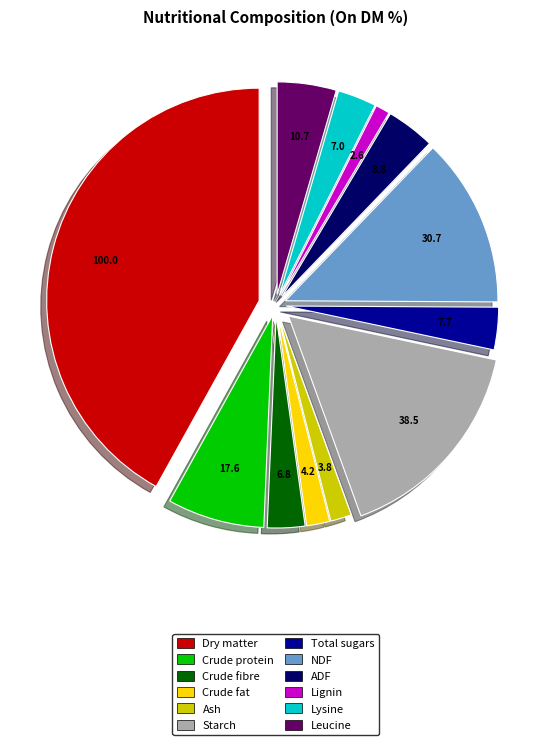

Is it true that Total sugars is 15% of the pie?

False